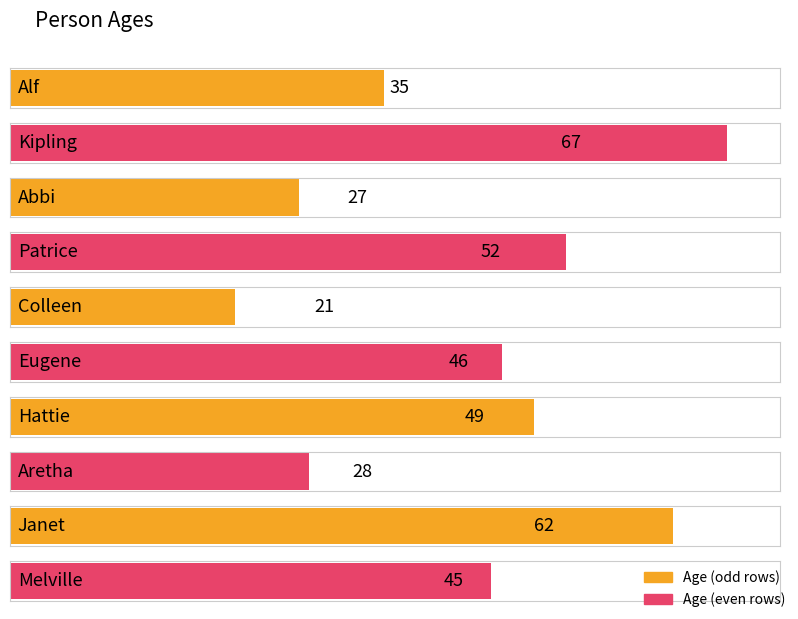

What is the difference between the maximum and minimum values?

46